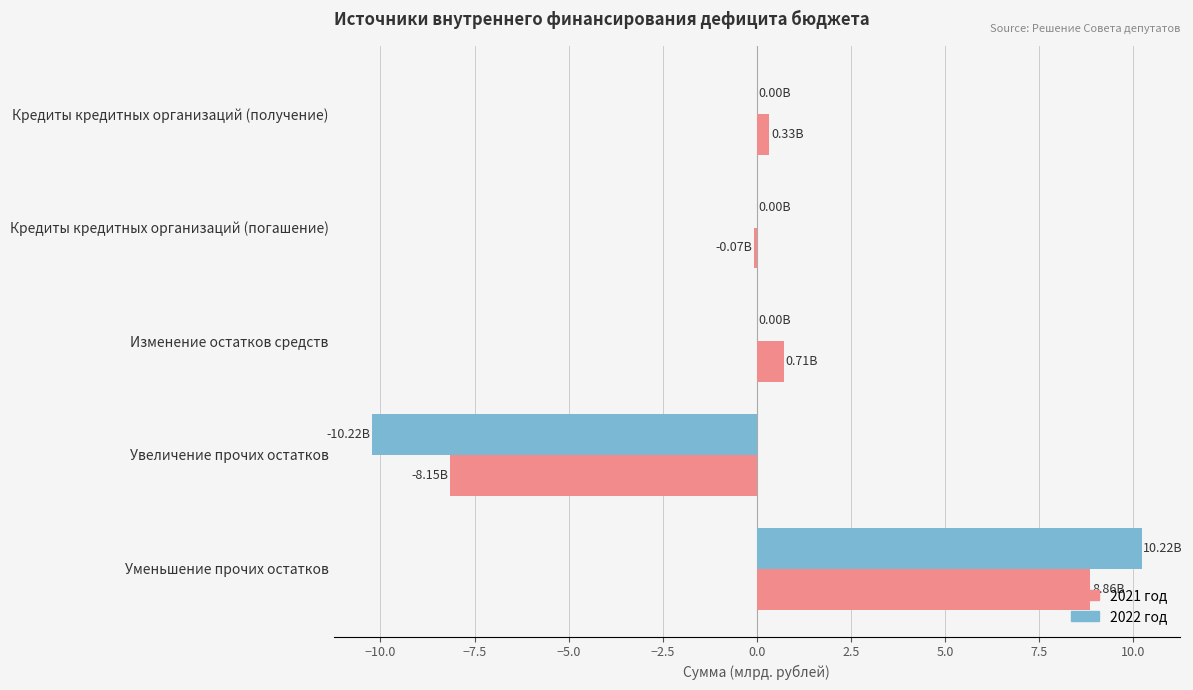

What is the average value of the 2021 год series?

0.3